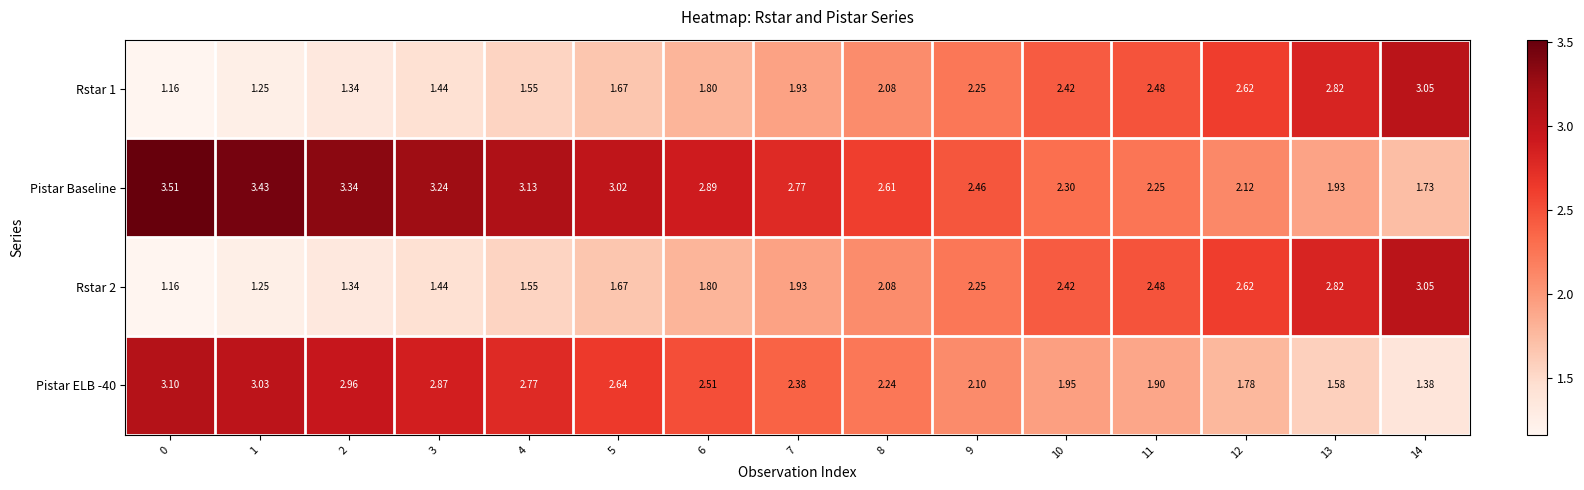

Which series has the largest total across all categories?

Pistar Baseline